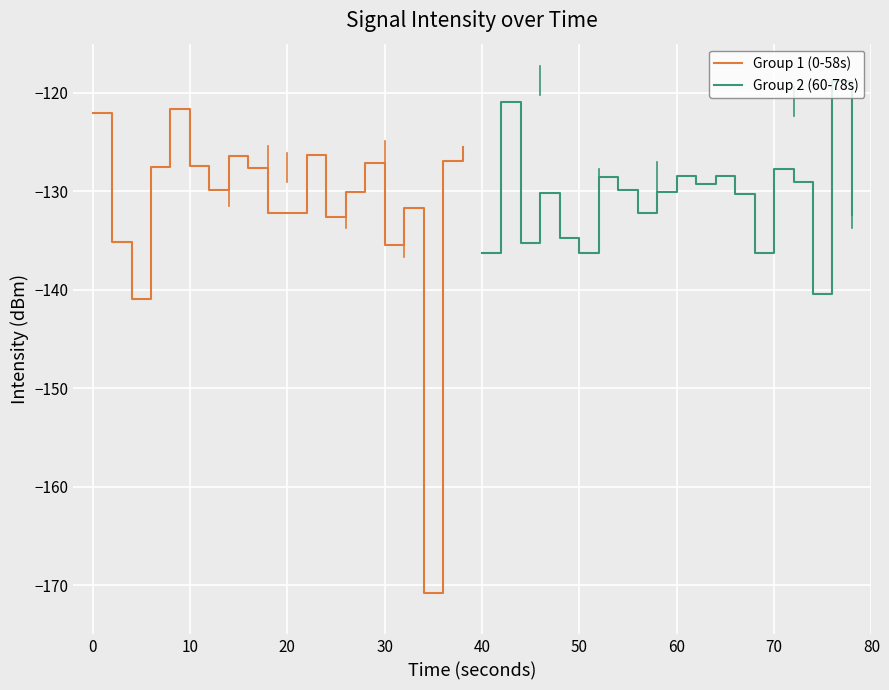

Does the chart display data point markers on the line(s)?

No